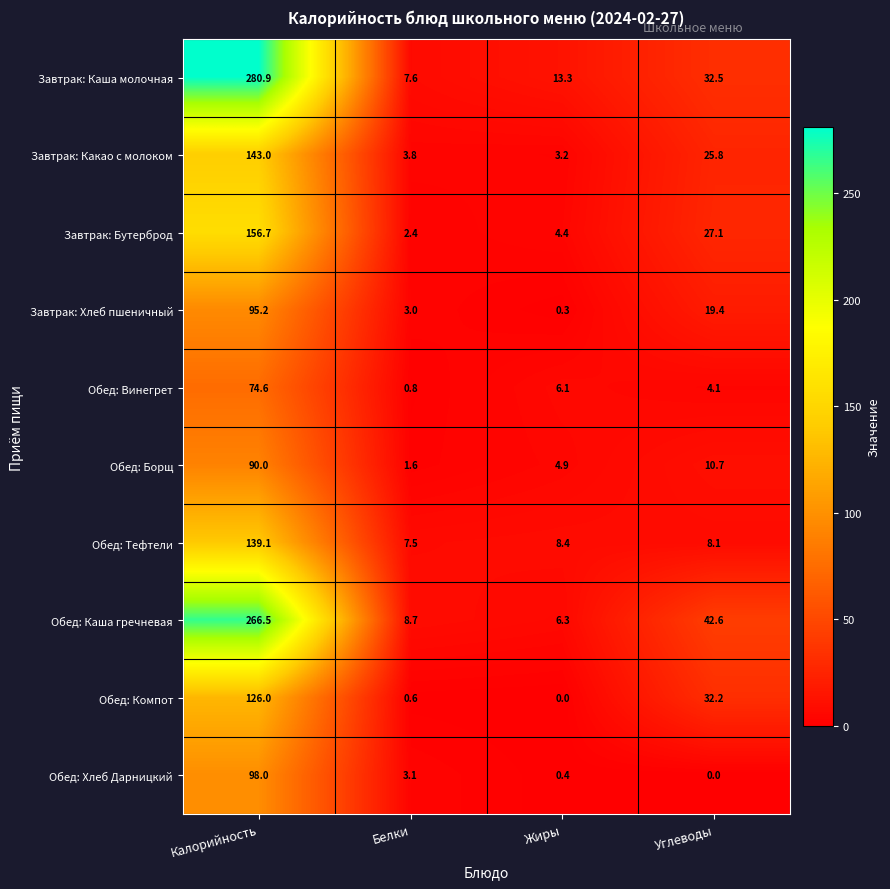

Count the number of data series in this chart.

10